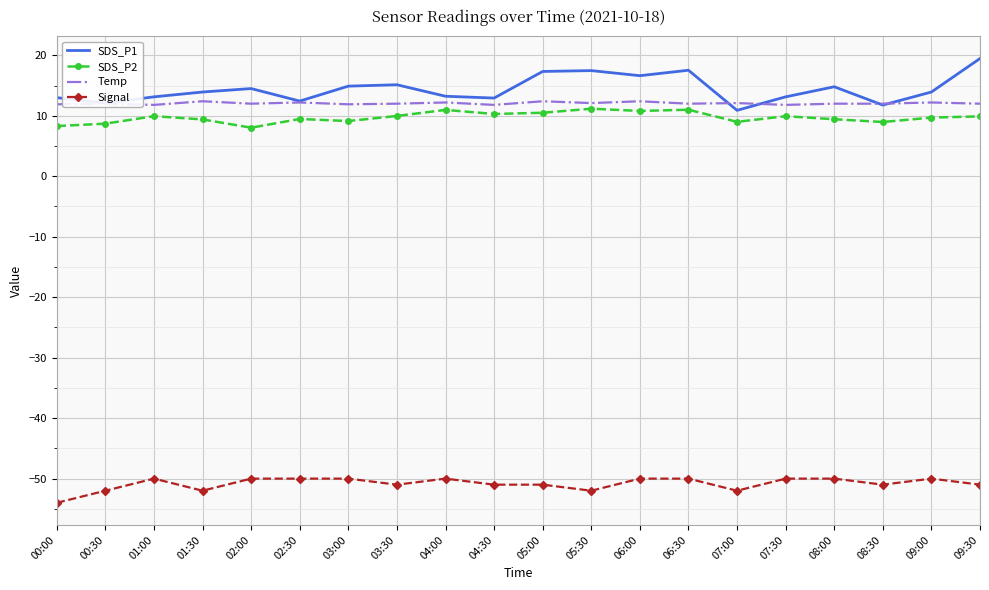

What position from the right is 05:00?

10